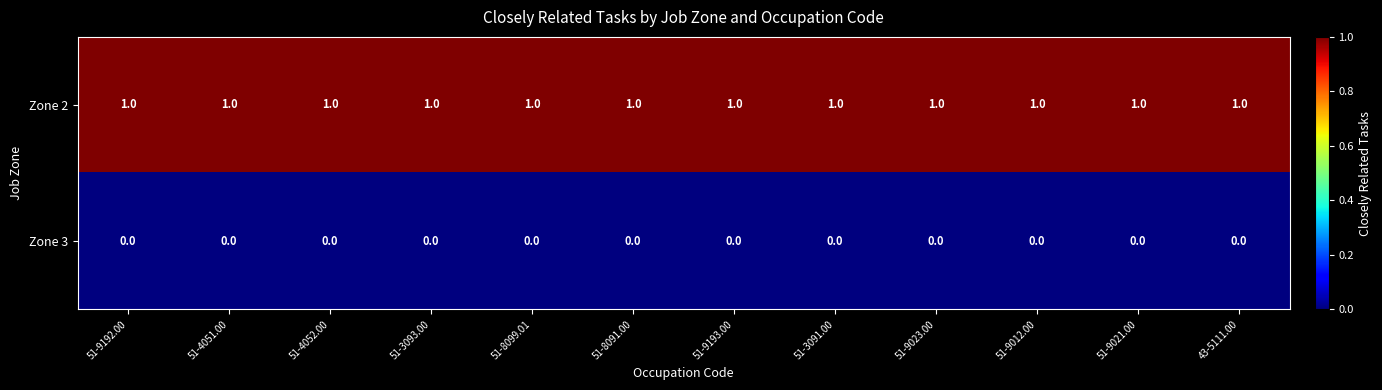

What is the difference between the highest and lowest values at 51-9192.00?

1